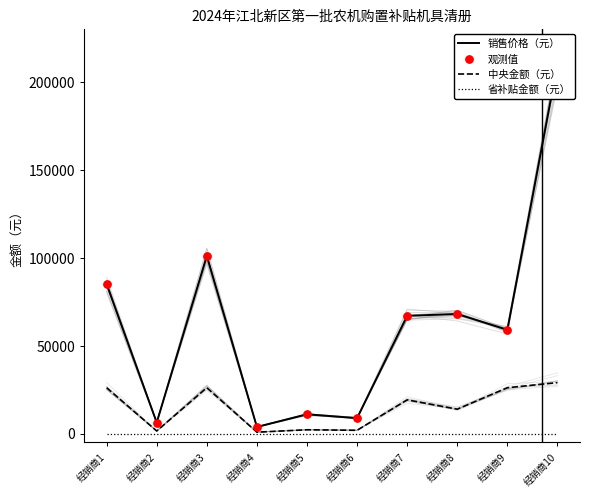

What are all the series names shown in the legend?

销售价格（元）, 中央金额（元）, 省补贴金额（元）, 观测值